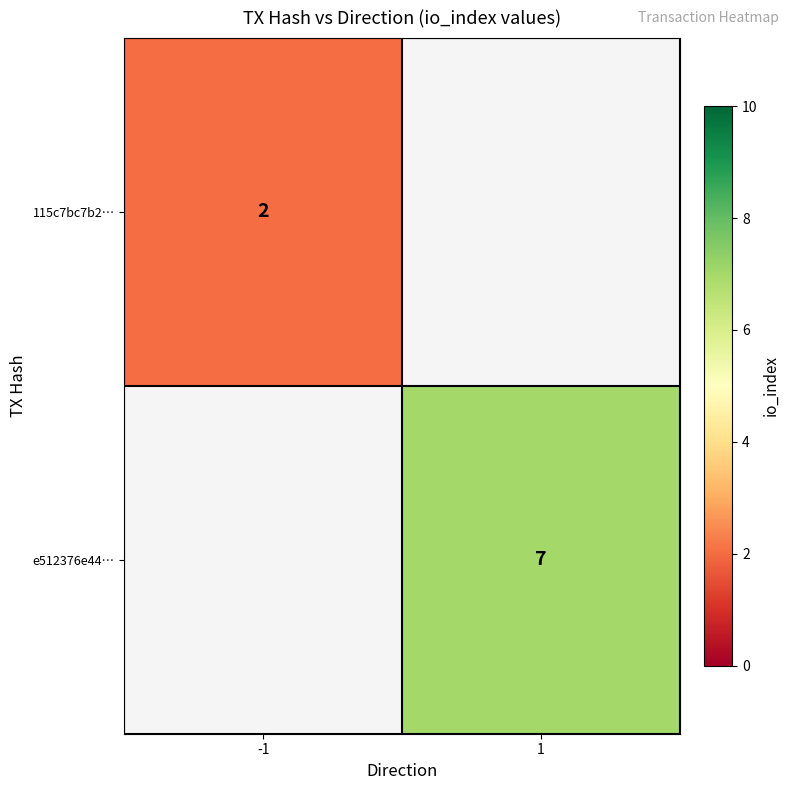

Is it true that 115c7bc7b2… equals 2 at -1?

True